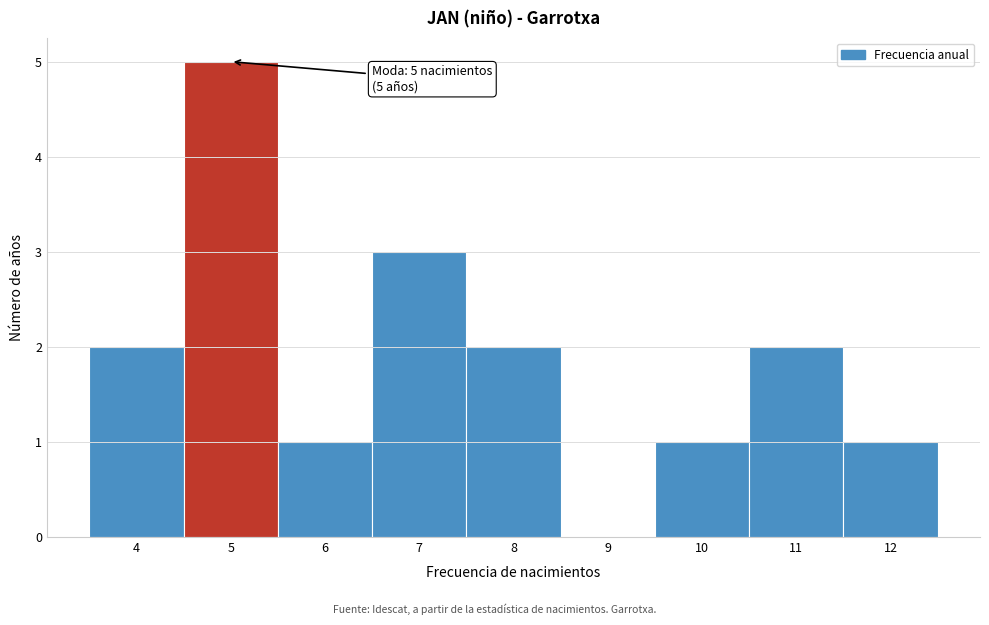

Over which range of the x-axis is the bar tallest?

4.5 to 5.5